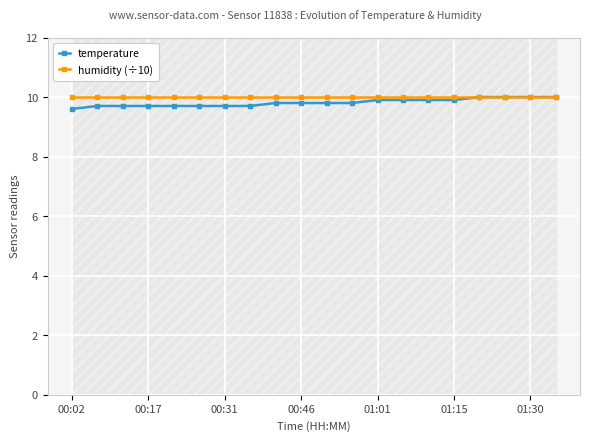

What is the average value of the temperature series?

9.8